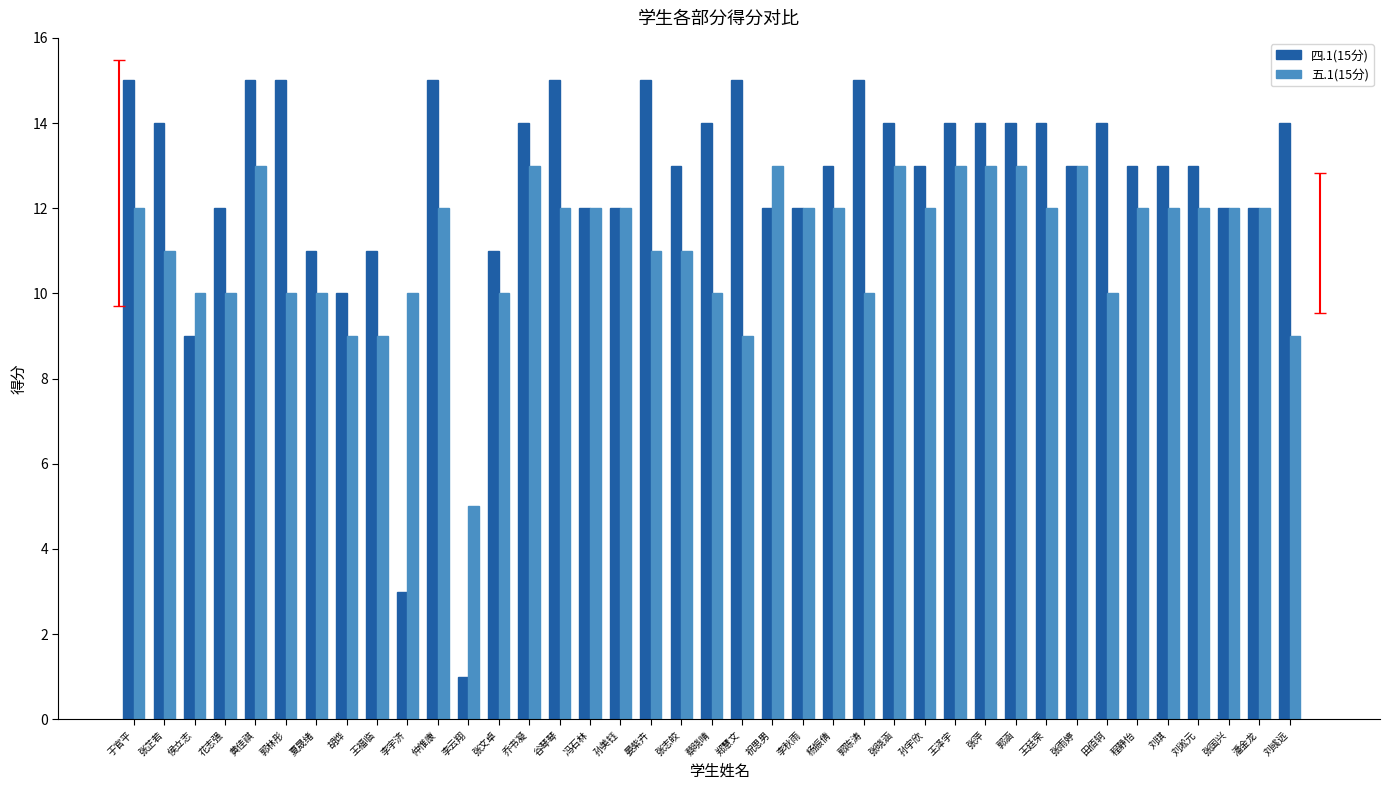

What is the label of the 9th bar from the left?

王福临